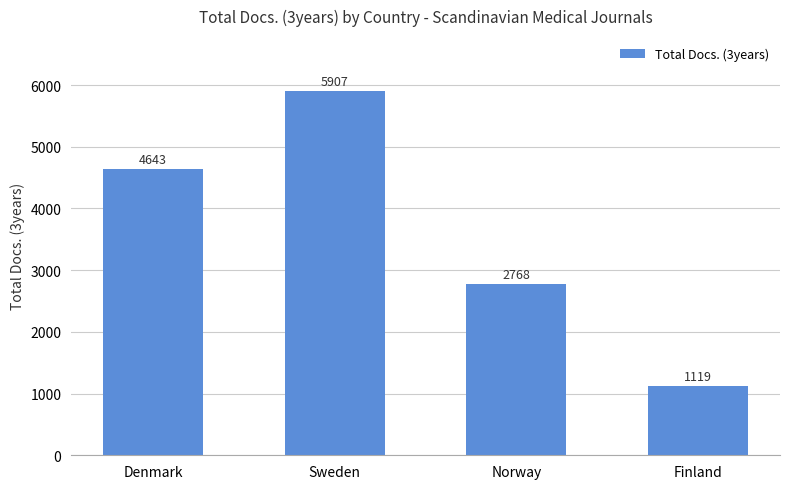

What is the label of the 3rd bar from the left?

Norway